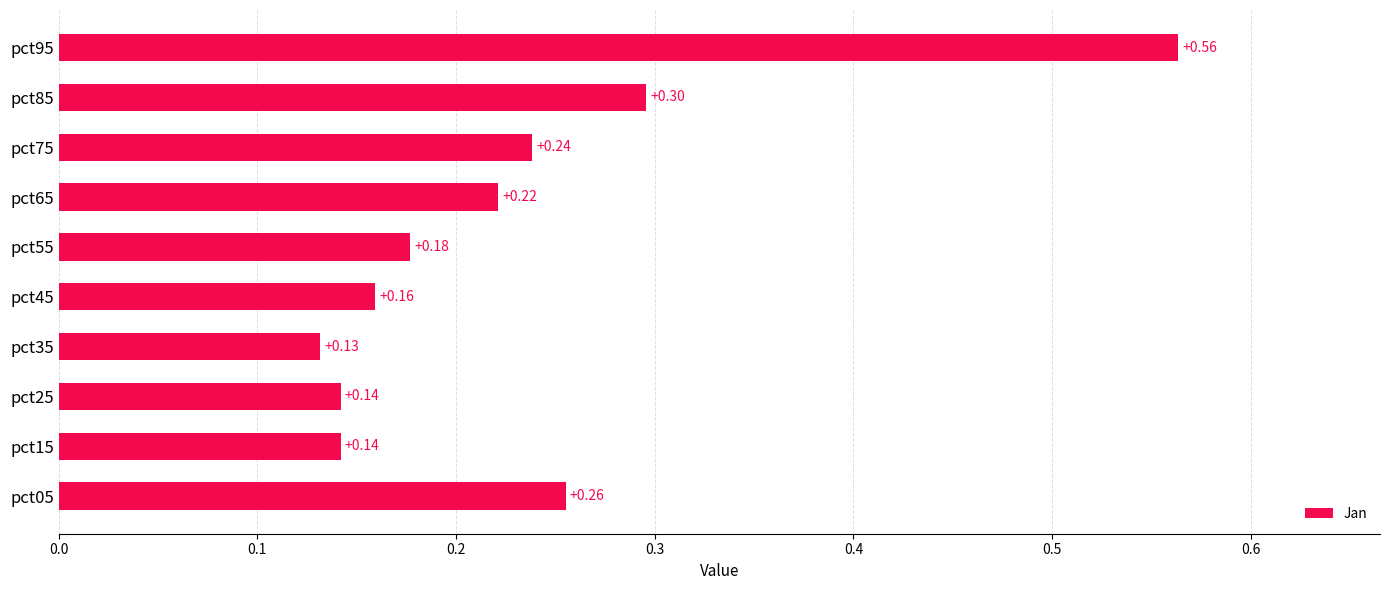

What is the sum of the values at pct15 and pct25?

0.3